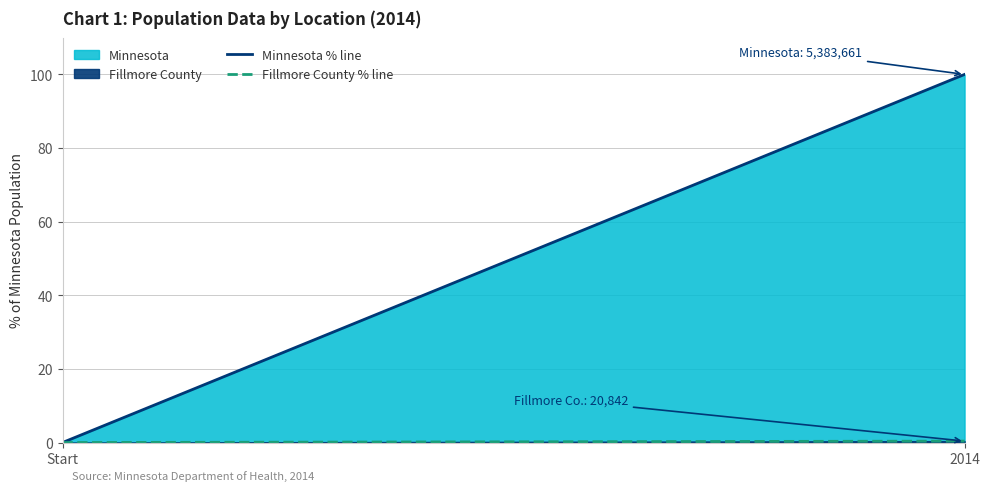

What is the average value of the Minnesota % line series?

50.0